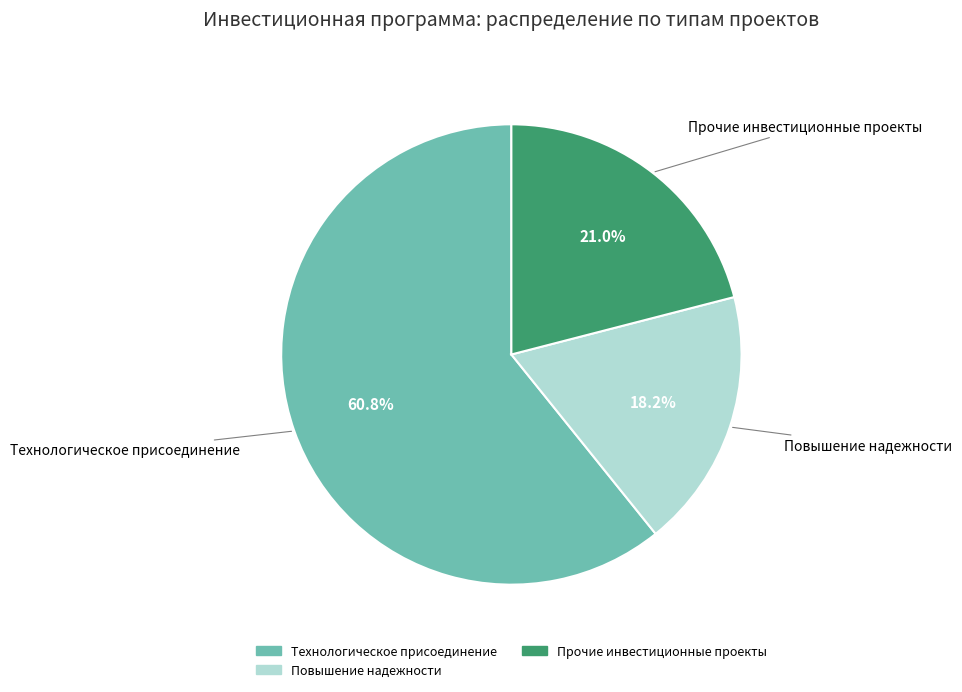

Is there any slice that represents more than half of the pie?

Yes